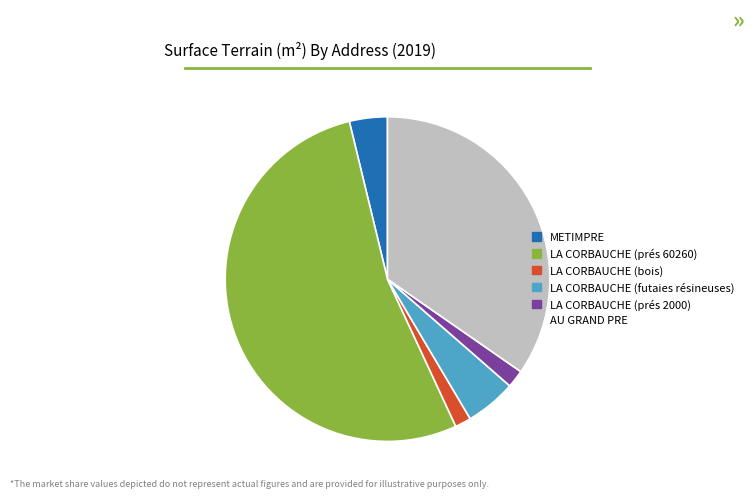

Is it true that LA CORBAUCHE (futaies résineuses) is 11% of the pie?

False